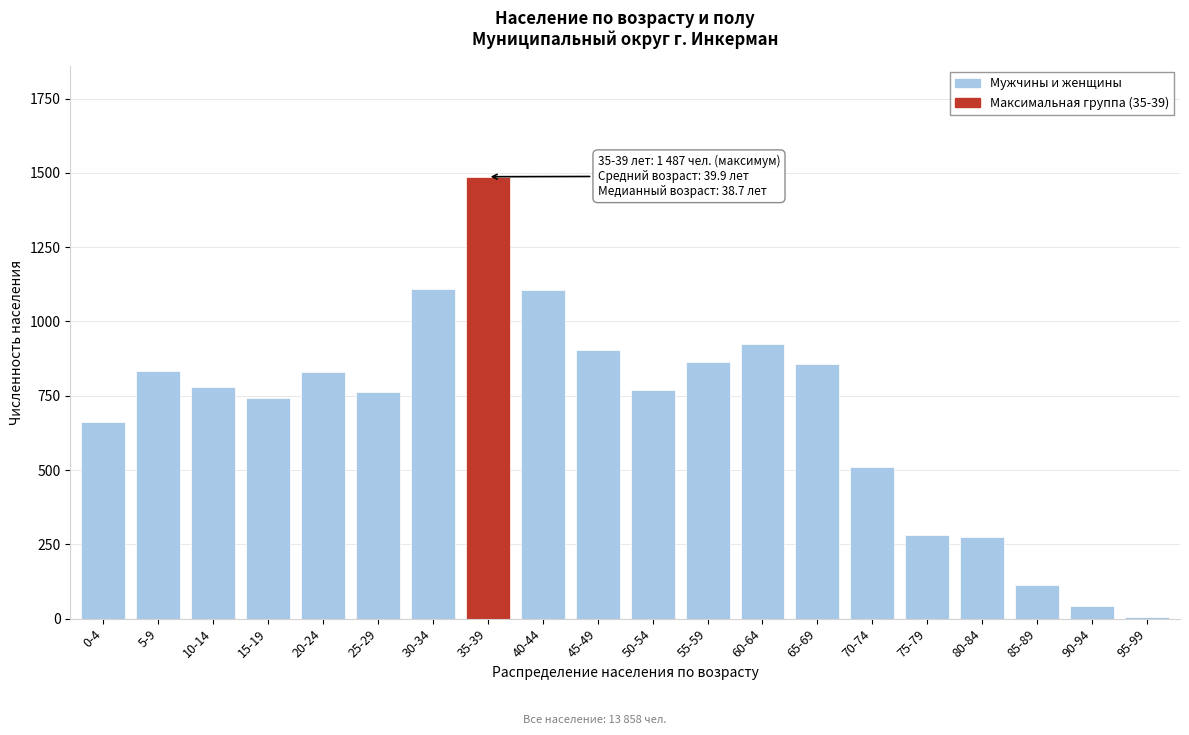

What is the greatest value displayed?

1487